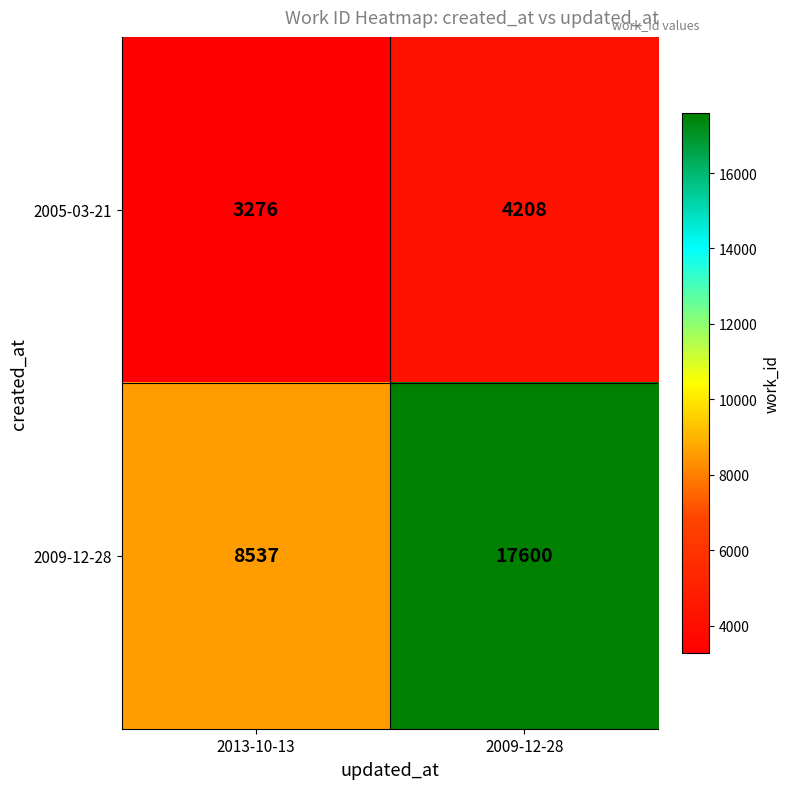

The value of 2005-03-21 at 2013-10-13 is 3276. True or false?

True